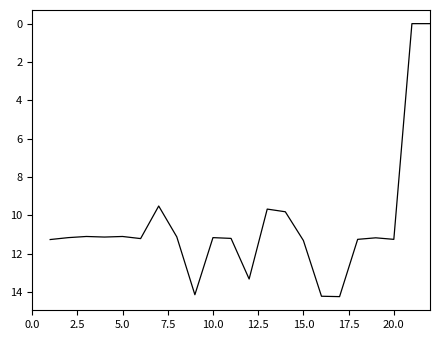

How many lines are shown in the chart?

1